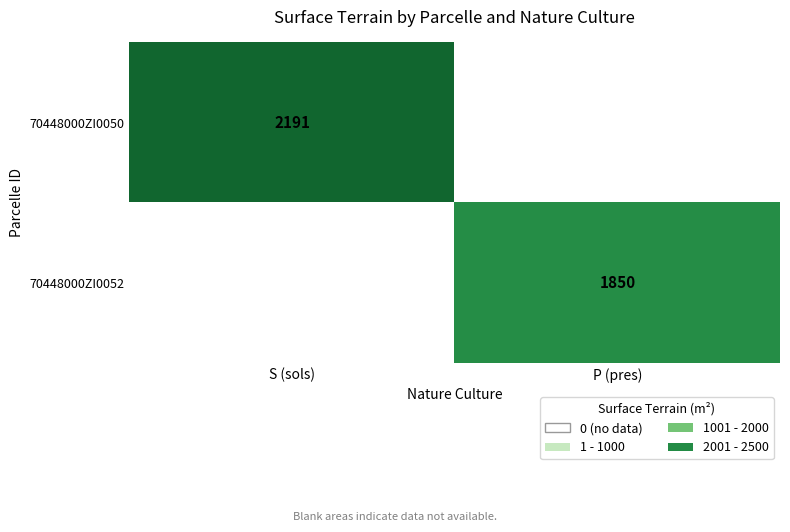

The value of 70448000ZI0050 at S (sols) is 1207. True or false?

False